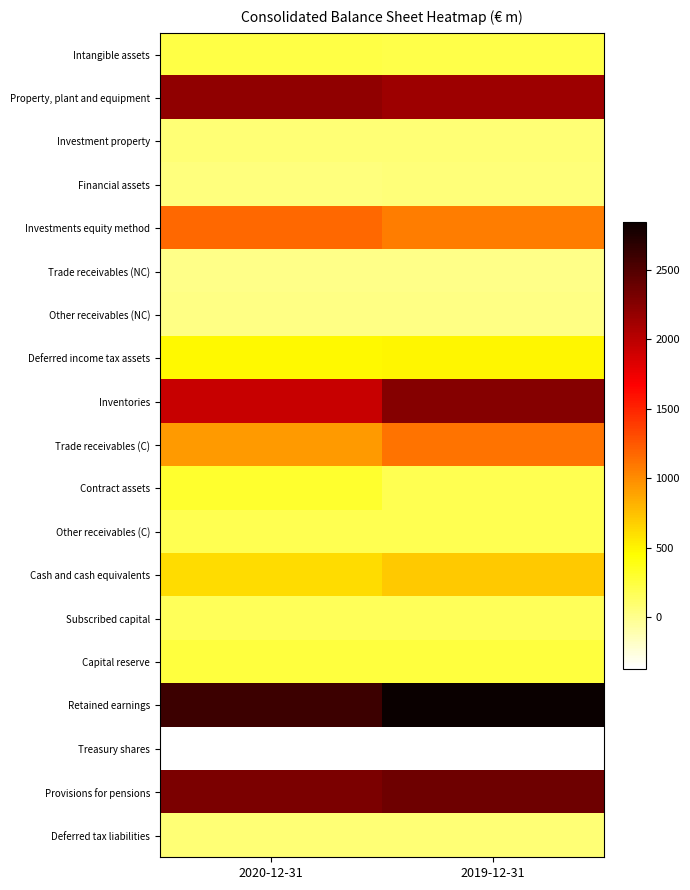

Which series changed the most between 2020-12-31 and 2019-12-31?

Inventories